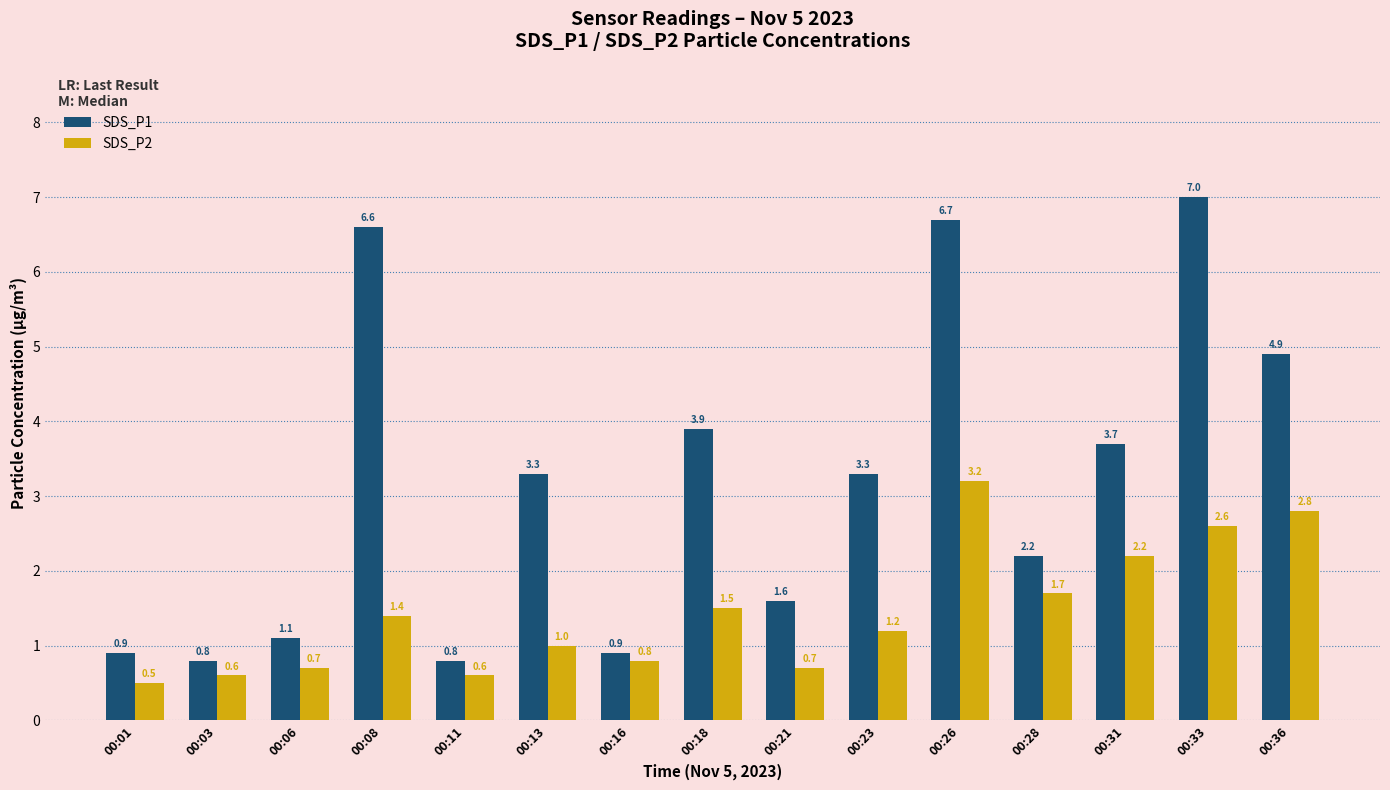

What are all the series names shown in the legend?

SDS_P1, SDS_P2